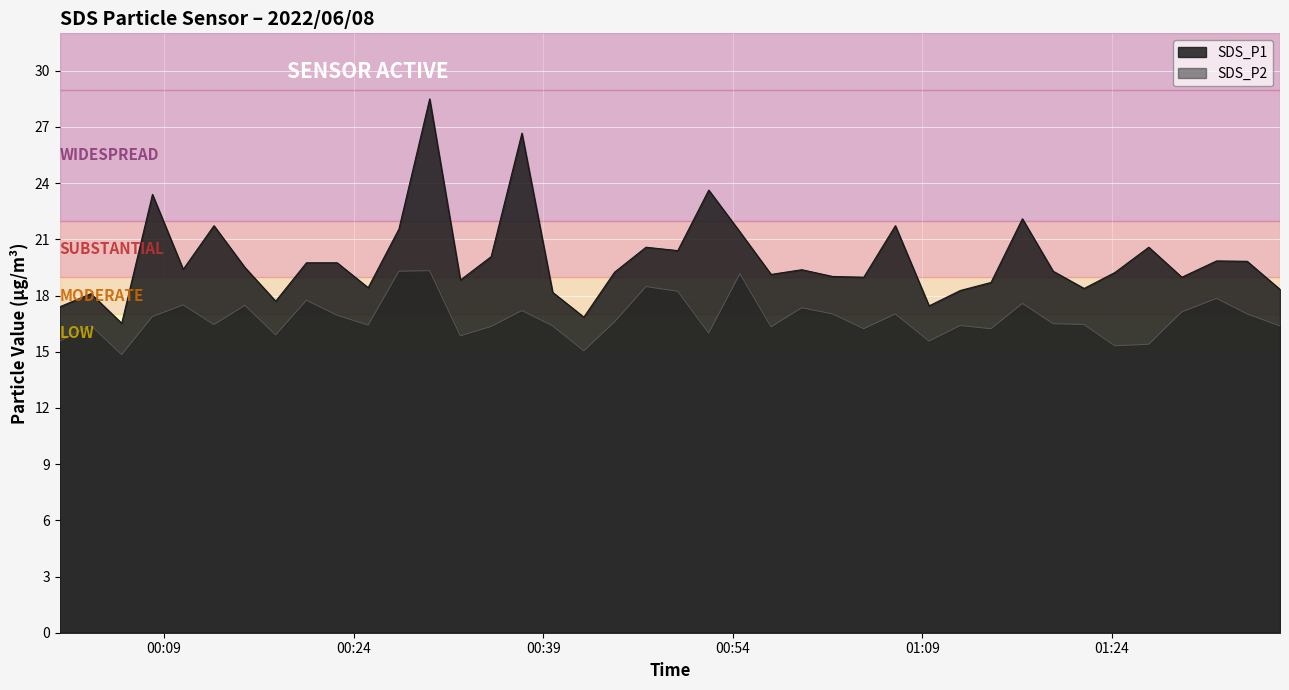

True or false: SDS_P2 and SDS_P1 cross at least once.

False